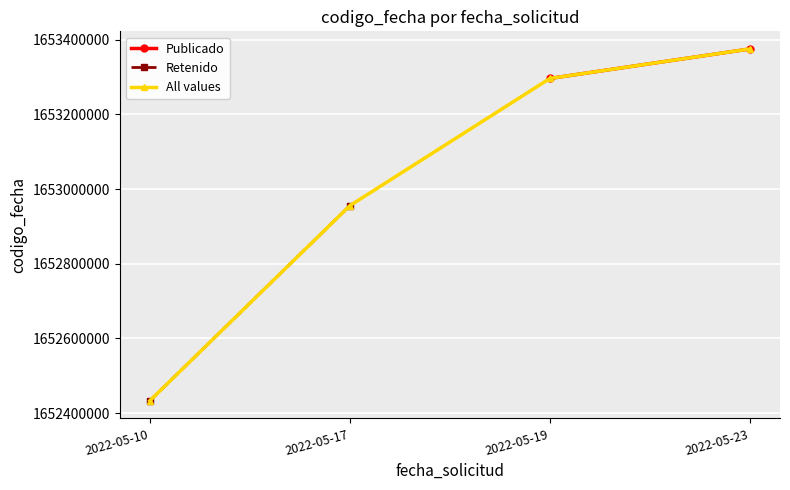

At which label does All values reach its peak?

2022-05-23